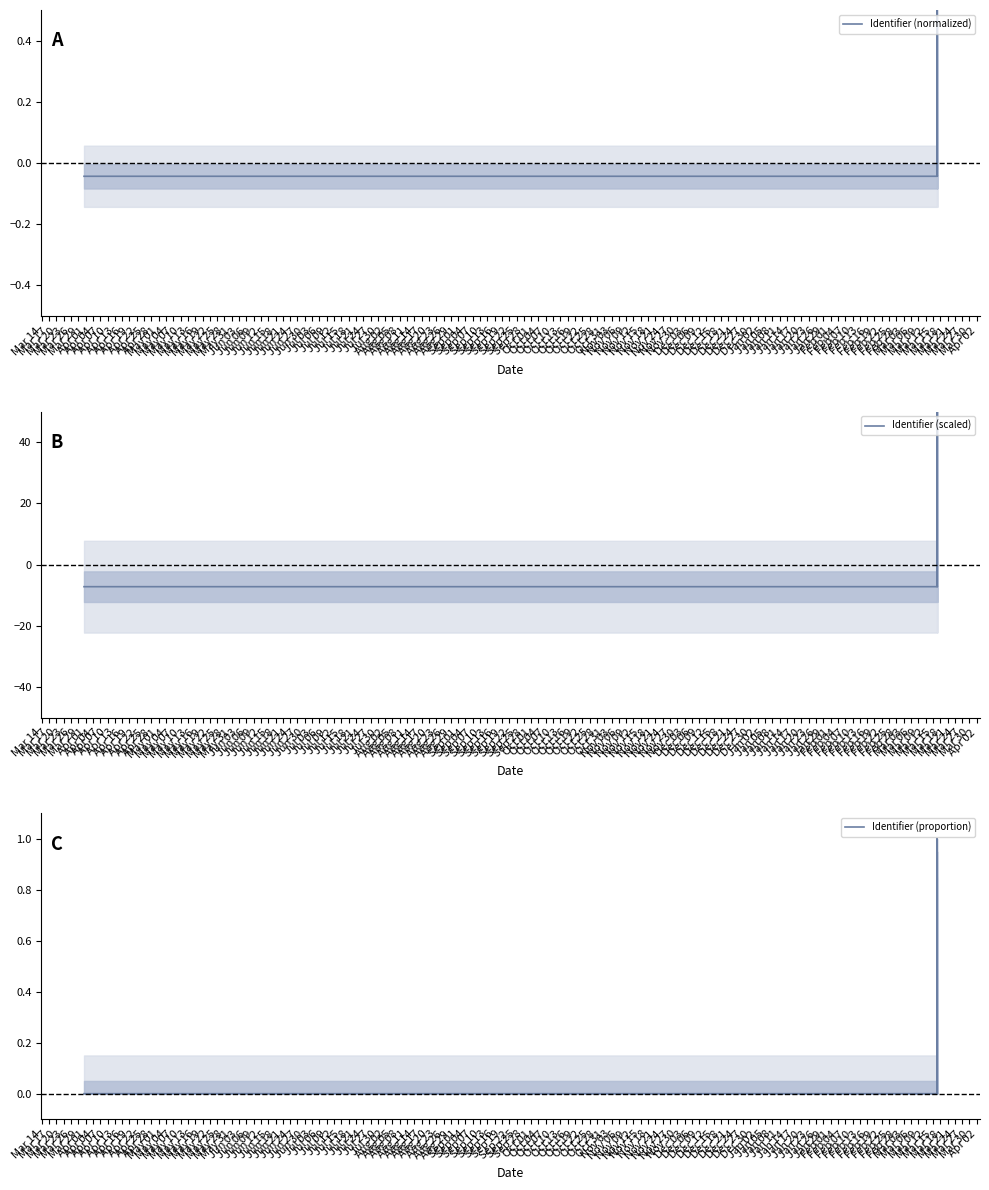

Which series has the largest total across all categories?

Identifier (proportion)